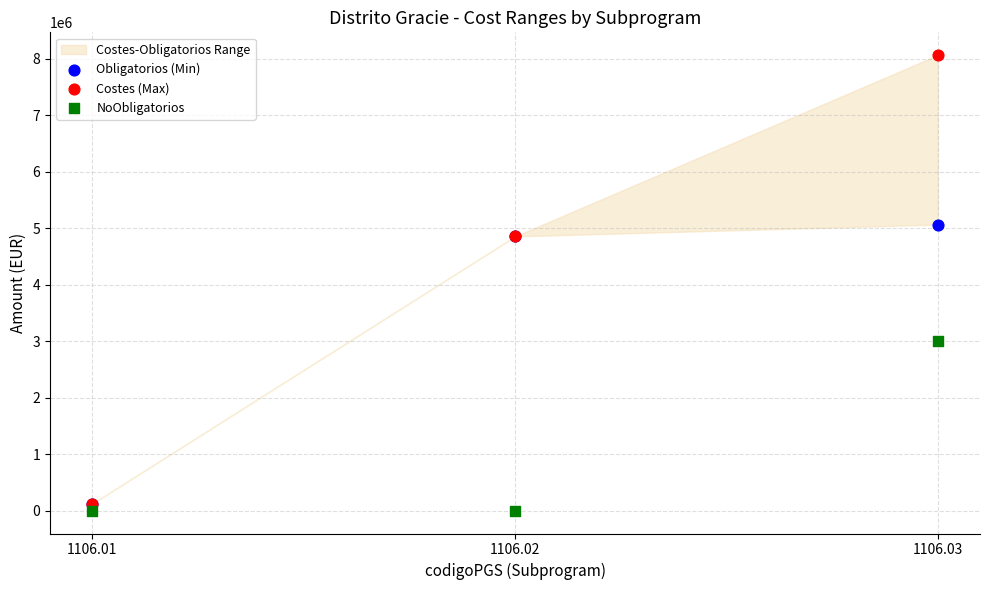

In the Obligatorios (Min) series, what Y value is closest to 2594330?

4853685.9